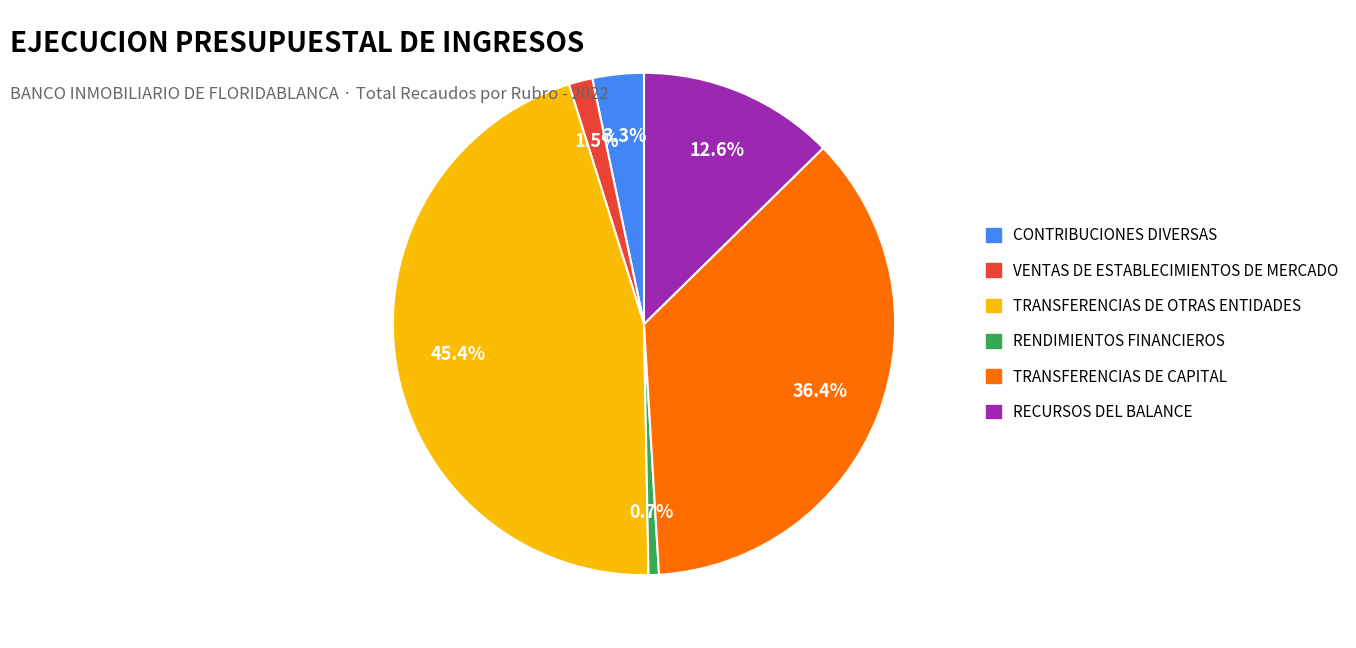

Does CONTRIBUCIONES DIVERSAS represent more than half of the total?

No